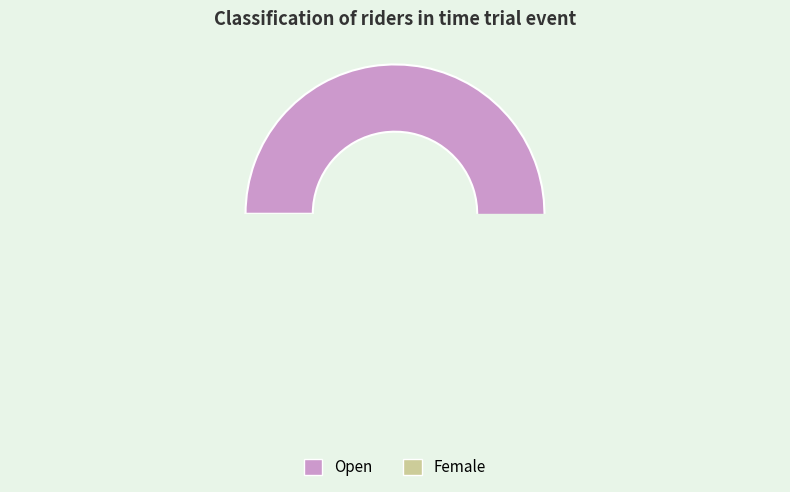

What is the total percentage of Open and Female?

100.0%